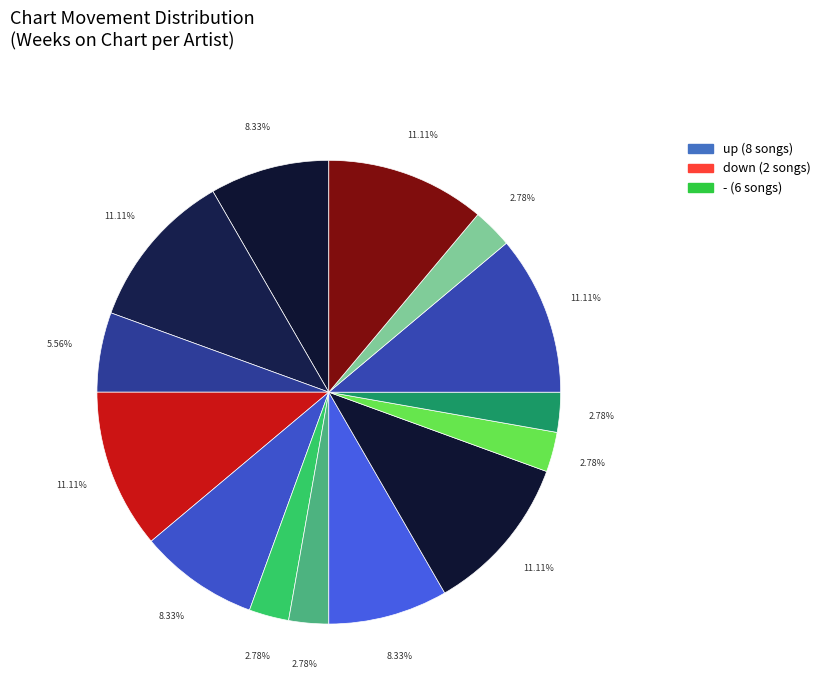

How many slices are in this pie chart?

14